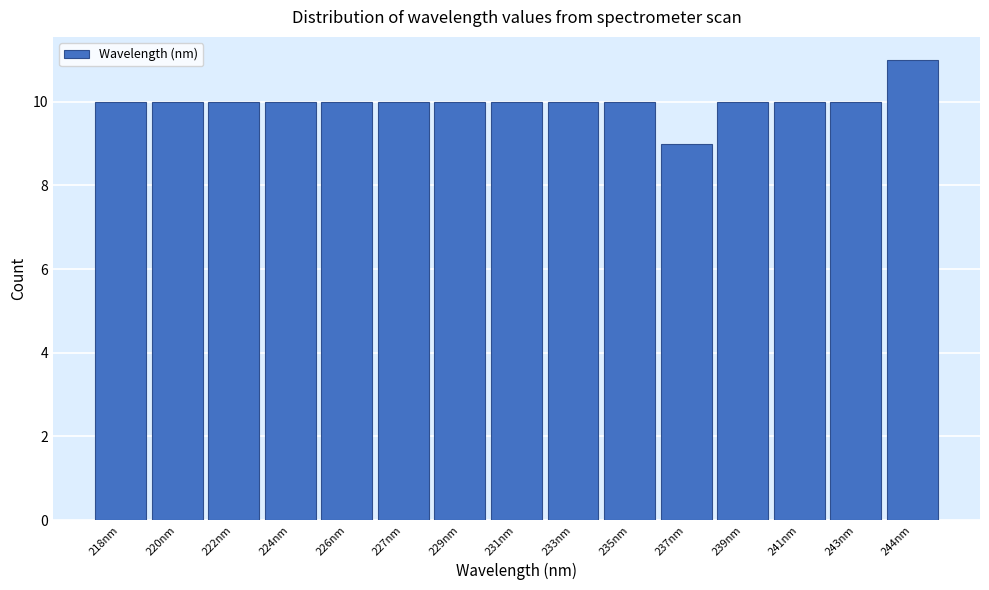

Reading left to right, transcribe all the data shown in this chart.

218nm=10	220nm=10	222nm=10	224nm=10	226nm=10	227nm=10	229nm=10	231nm=10	233nm=10	235nm=10	237nm=9	239nm=10	241nm=10	243nm=10	244nm=11